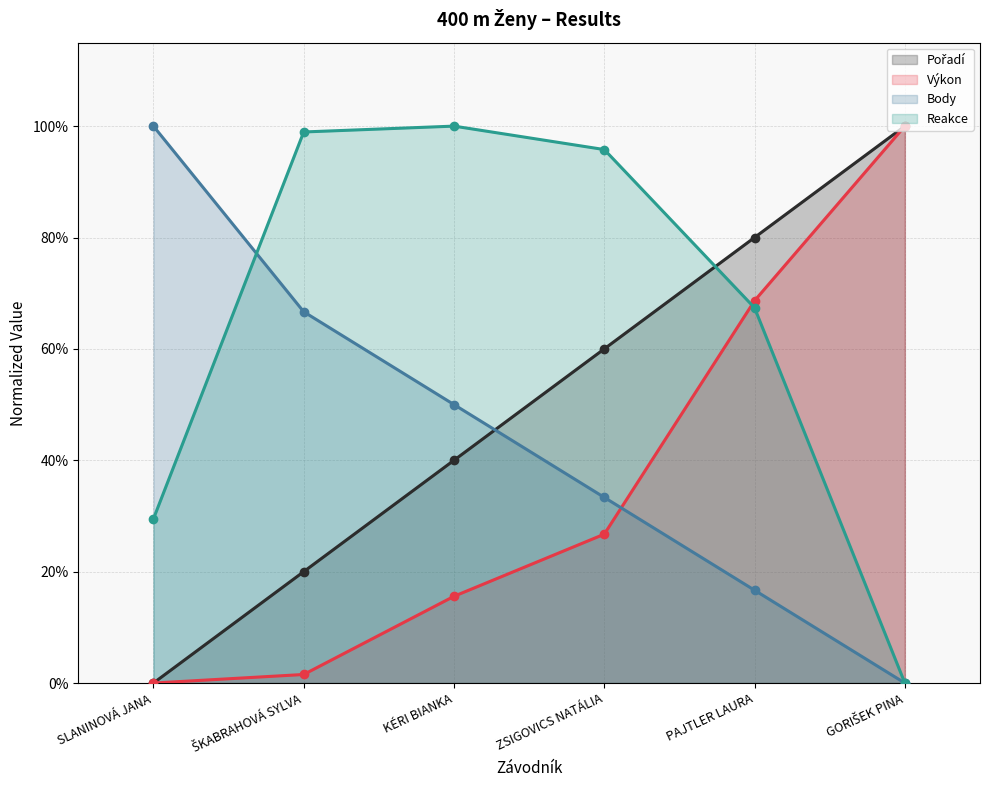

Rank the series by their maximum value, from highest to lowest.

Pořadí, Výkon, Body, Reakce